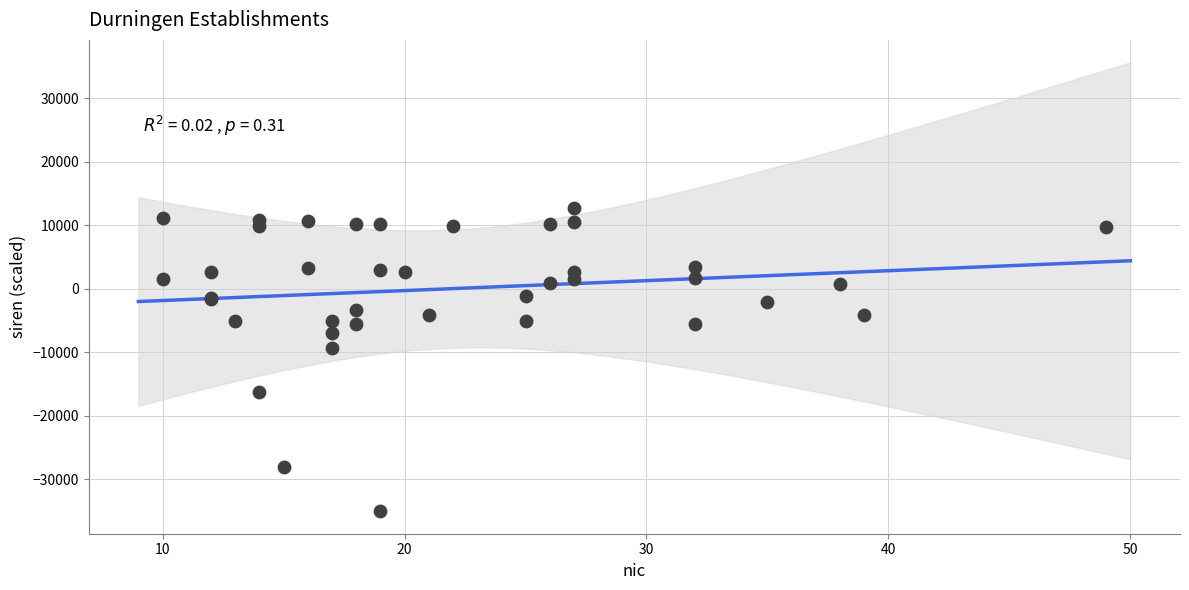

What Y value in the scatter plot is closest to -11154?

-9256.5